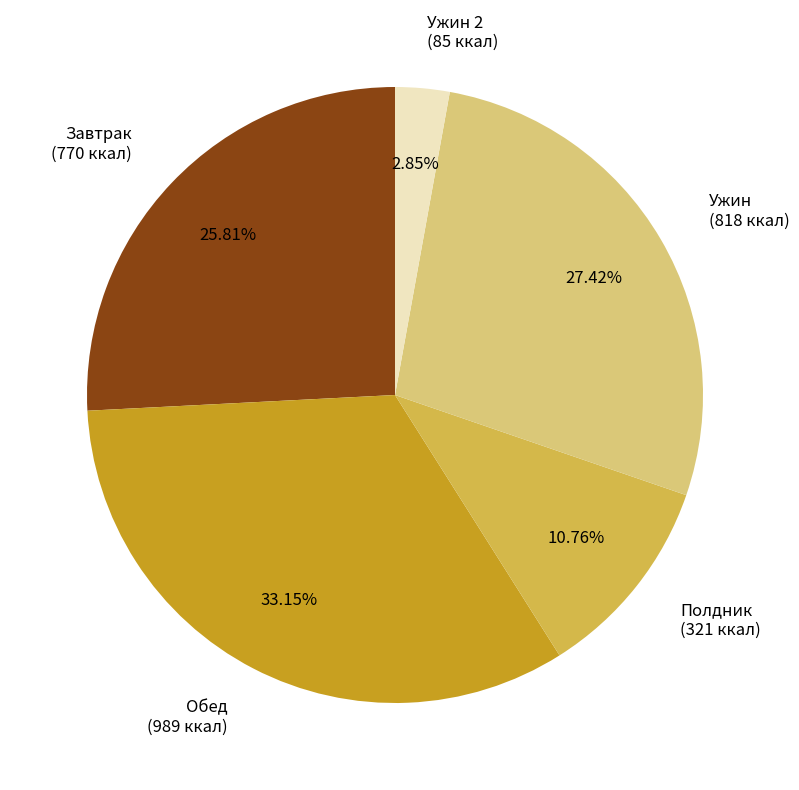

Is Завтрак (770 ккал) the majority of the pie?

No